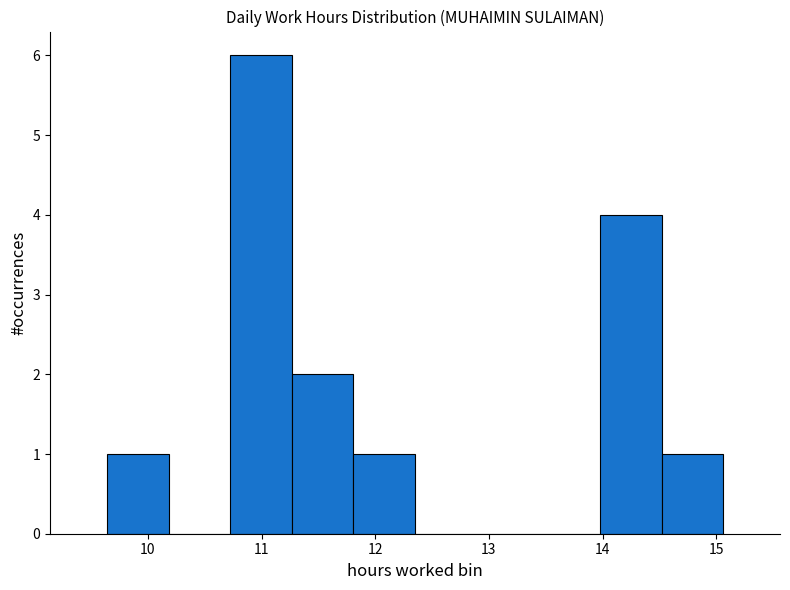

Reading left to right, transcribe this chart: for each bar, give the range it covers on the x-axis and its height. Neither the bar edges nor the heights are printed on the chart, so give them approximately, as read against the axes.

9.6 to 10.2: 1
10.2 to 10.7: 0
10.7 to 11.3: 6
11.3 to 11.8: 2
11.8 to 12.4: 1
12.4 to 12.9: 0
12.9 to 13.4: 0
13.4 to 14.0: 0
14.0 to 14.5: 4
14.5 to 15.1: 1